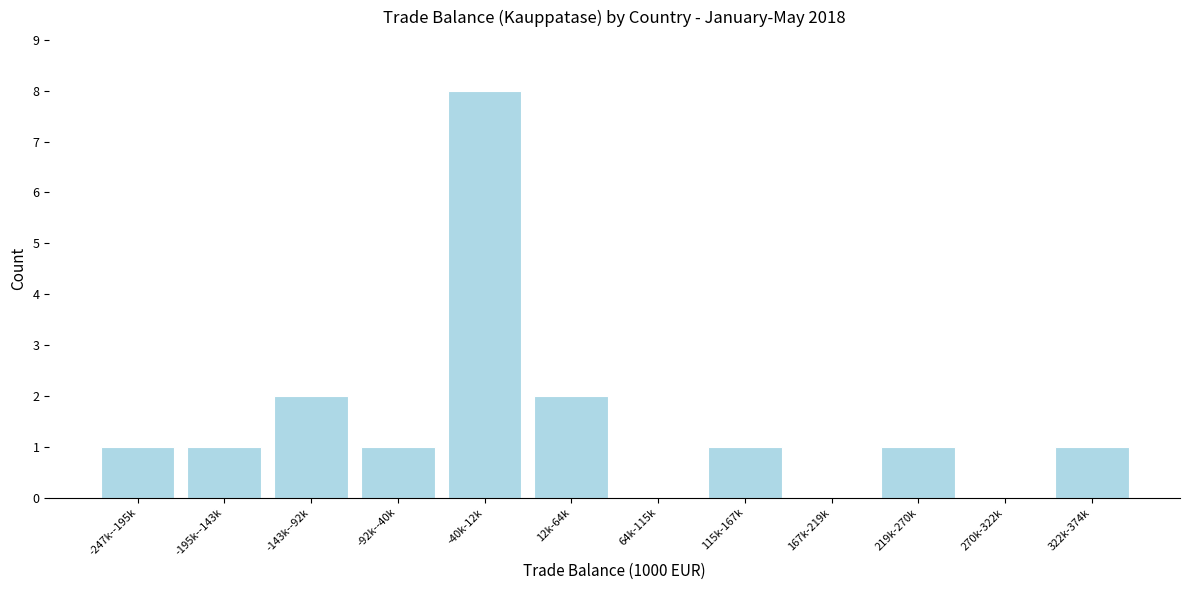

Reading left to right, extract all data points from this chart.

-247k--195k=1	-195k--143k=1	-143k--92k=2	-92k--40k=1	-40k-12k=8	12k-64k=2	64k-115k=0	115k-167k=1	167k-219k=0	219k-270k=1	270k-322k=0	322k-374k=1